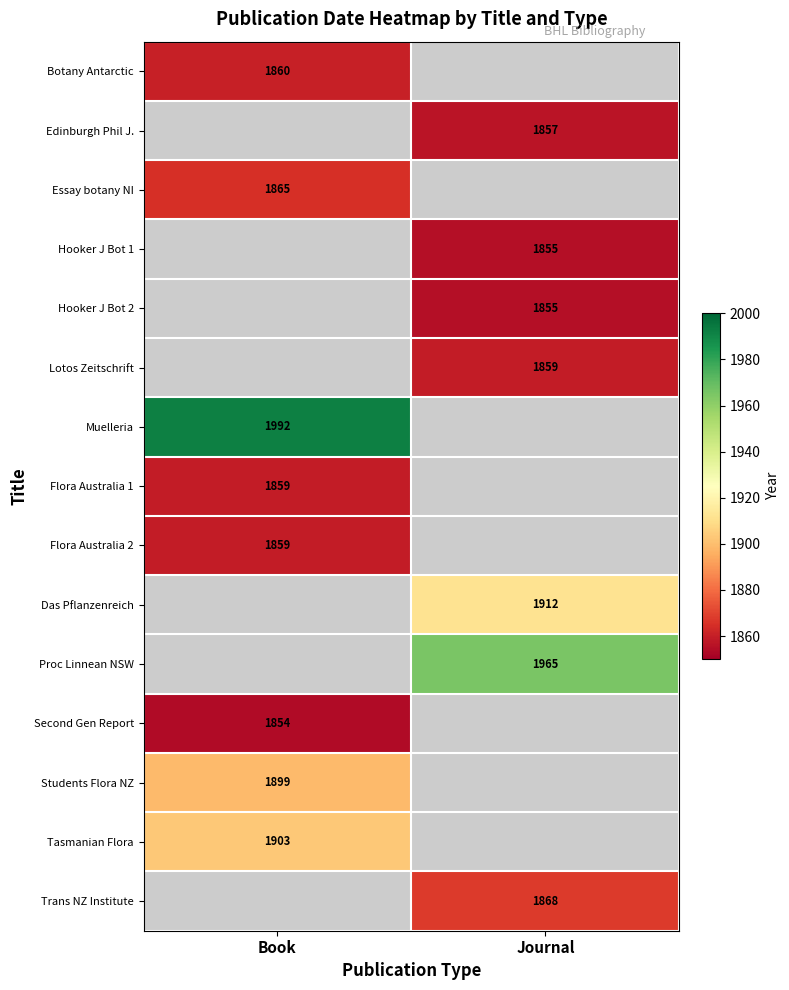

Is it true that Students Flora NZ equals 911 at Book?

False